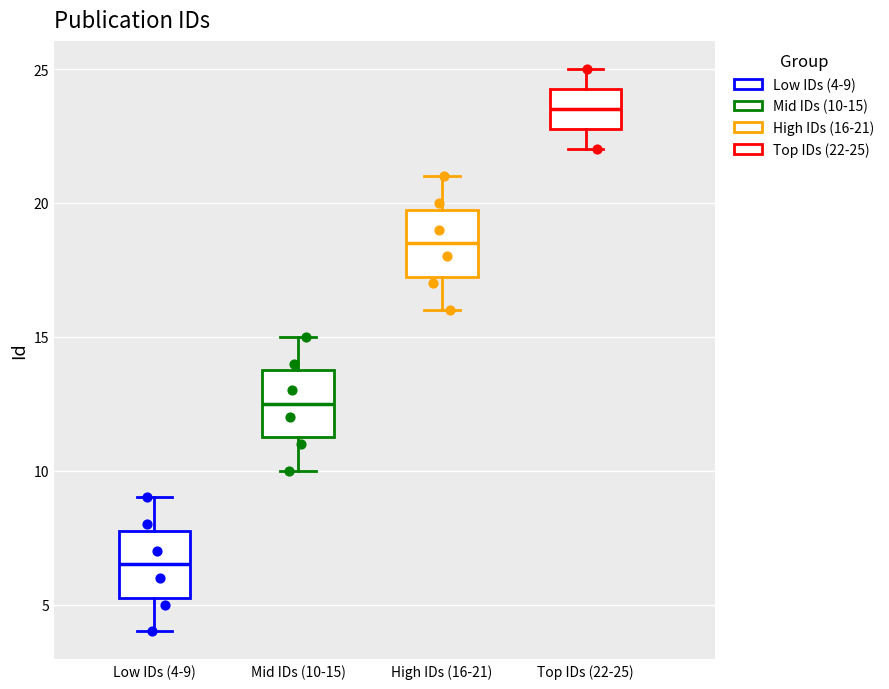

Which box's median line is the lowest?

Low IDs (4-9)